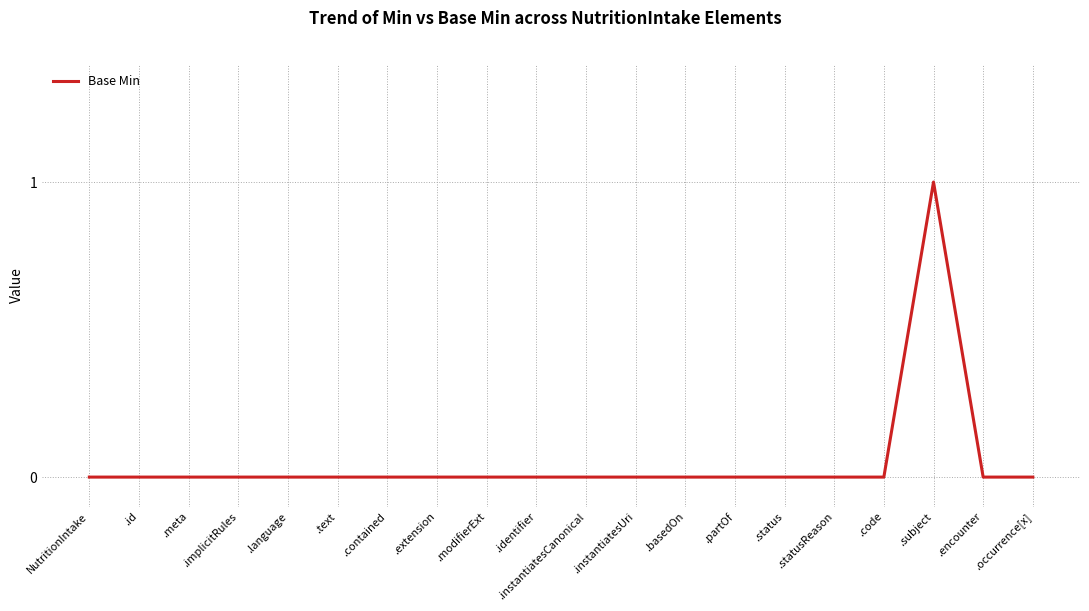

Is it true that the value at .partOf is 0?

True